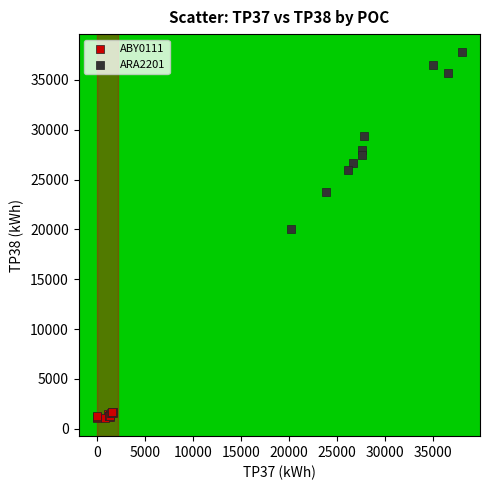

Which series reaches the minimum Y coordinate?

ABY0111